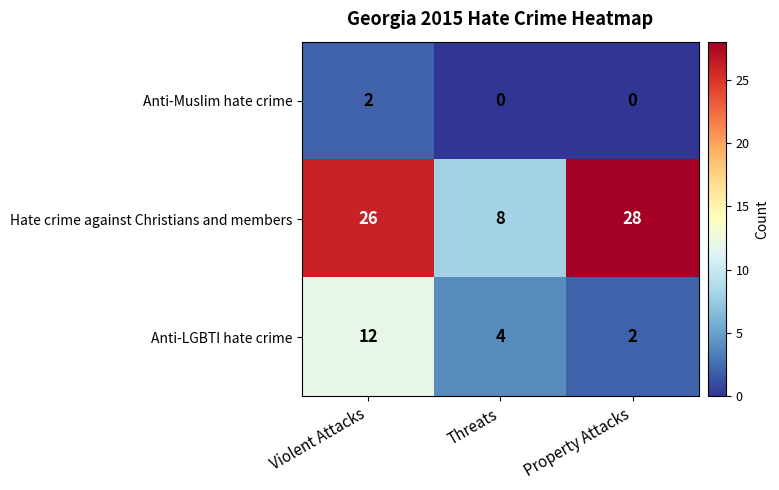

What is the highest value of the Anti-LGBTI hate crime series?

12